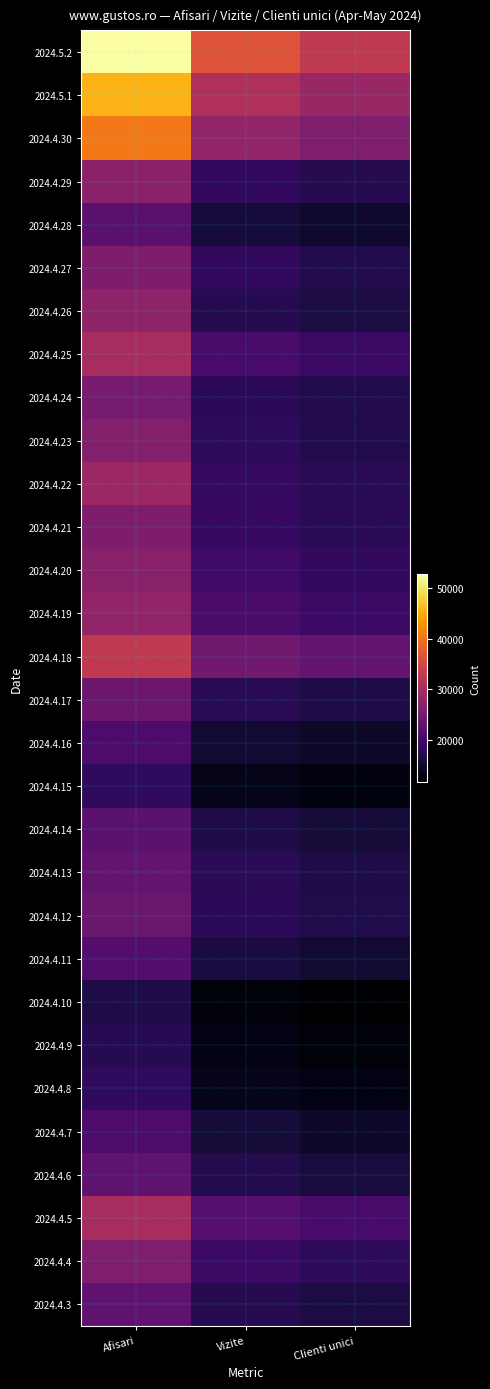

Count the number of categories in the chart.

3